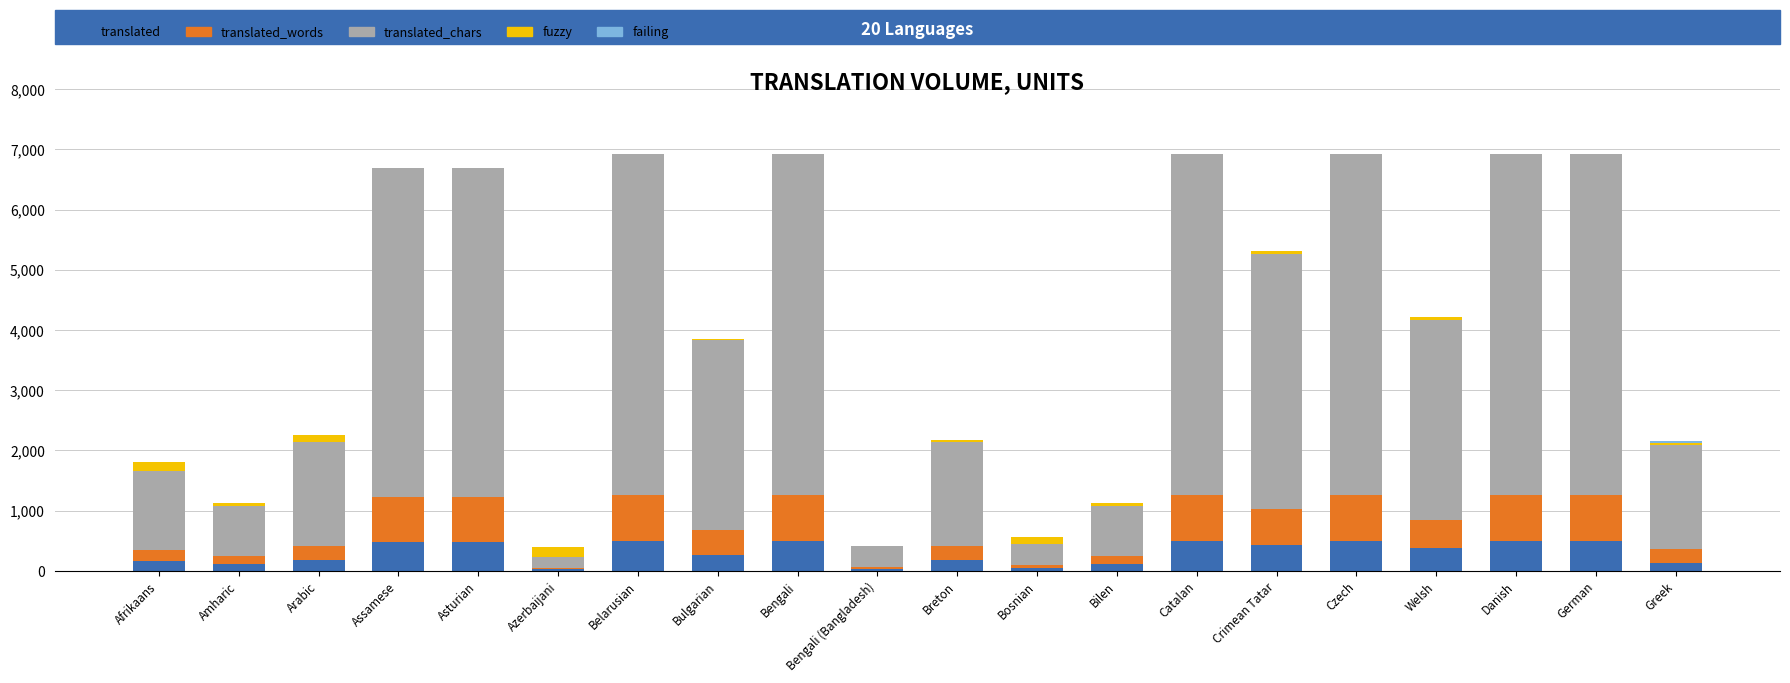

What is the total value across all series at Czech?

6929